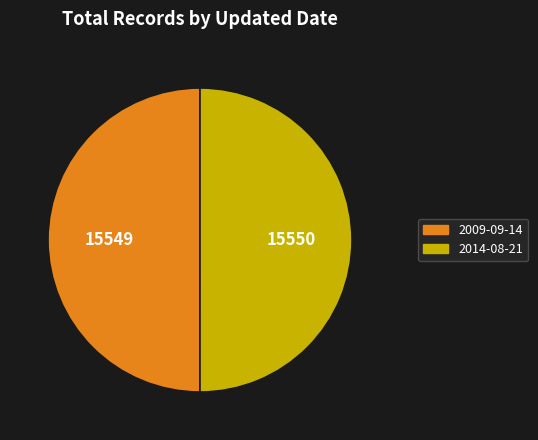

What is the ratio of the value at 2009-09-14 to the value at 2014-08-21?

1.0